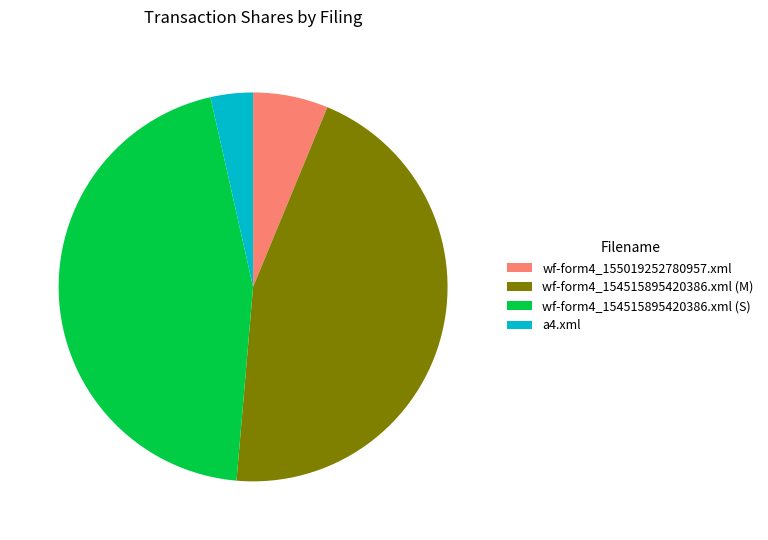

What is the ratio of the value at wf-form4_154515895420386.xml (S) to the value at a4.xml?

12.8